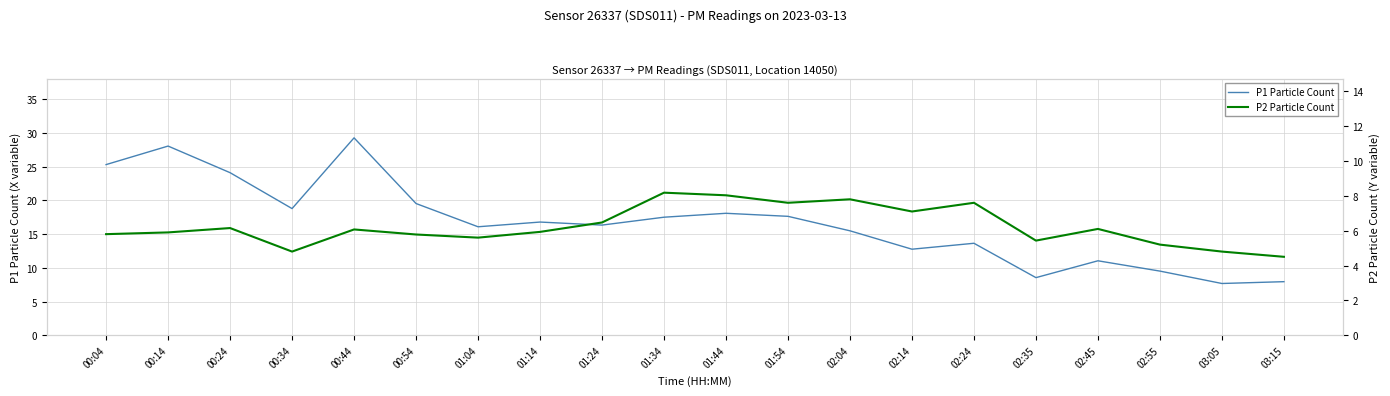

Which category has the highest value in the P2 Particle Count series?

01:34